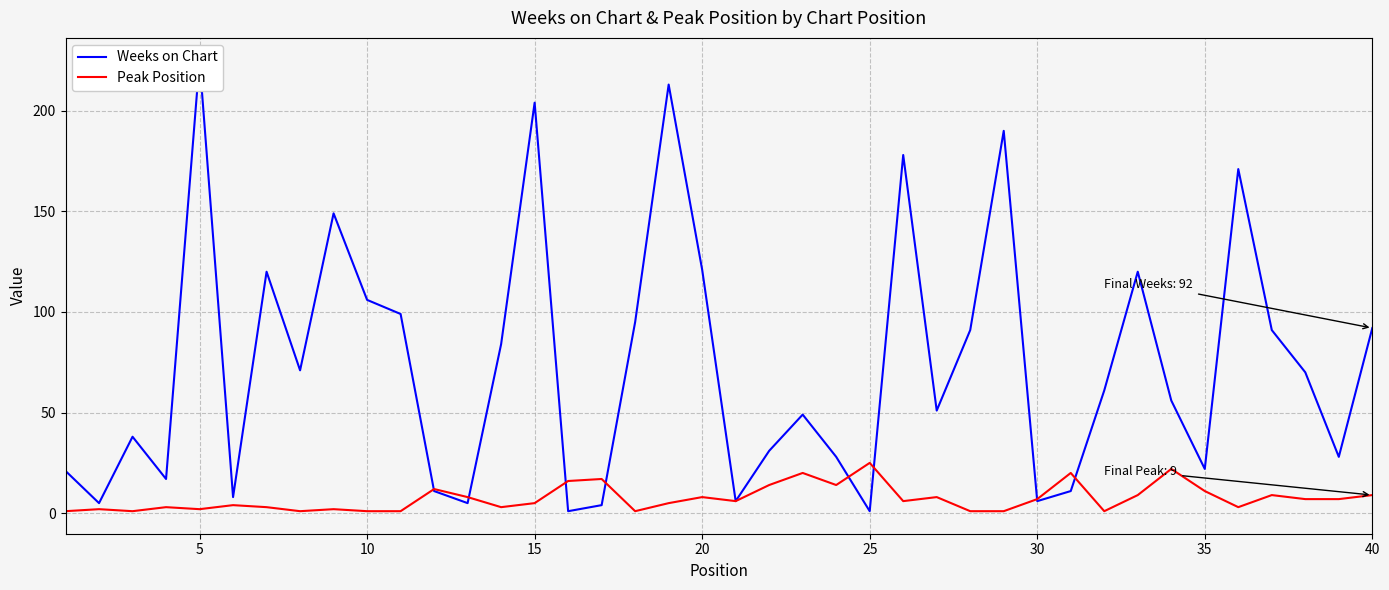

At which label does Peak Position reach its peak?

25